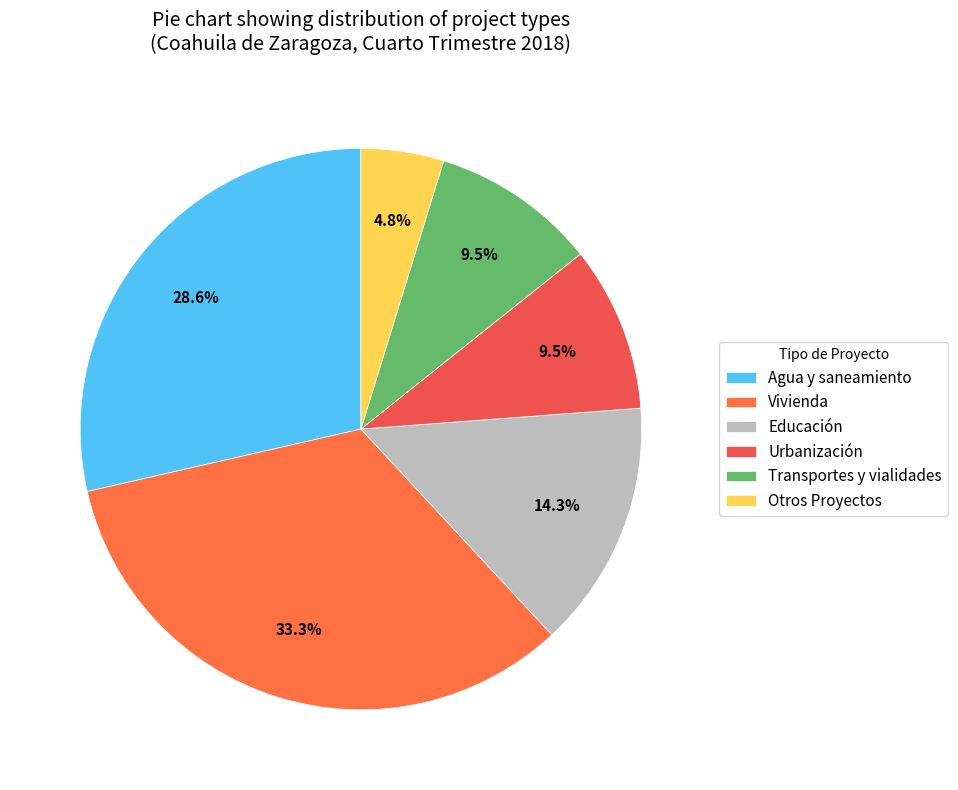

Approximately how many times larger is the value at Agua y saneamiento compared to Vivienda?

0.9